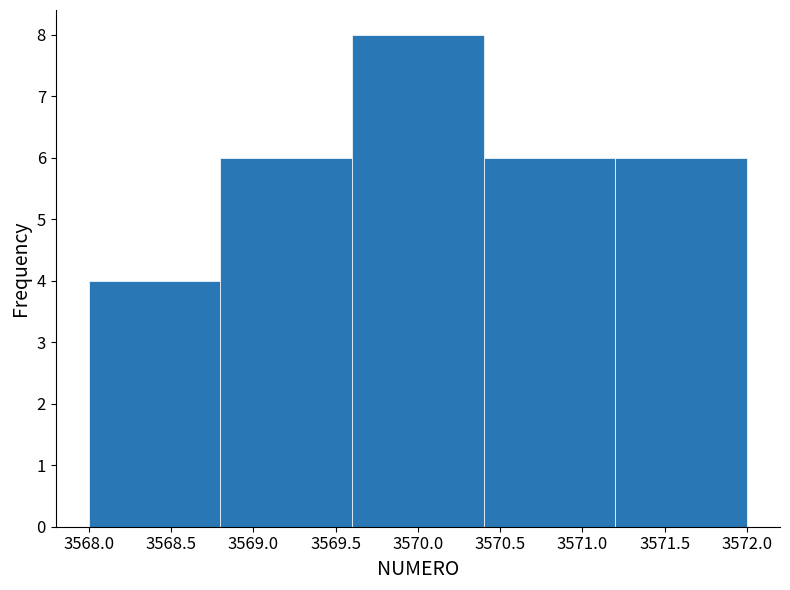

Reading left to right, list every bar in this chart as the range it spans on the x-axis followed by its height. The values are not printed on the chart, so give them approximately, as read against the axis.

3568.0 to 3568.8: 4
3568.8 to 3569.6: 6
3569.6 to 3570.4: 8
3570.4 to 3571.2: 6
3571.2 to 3572.0: 6